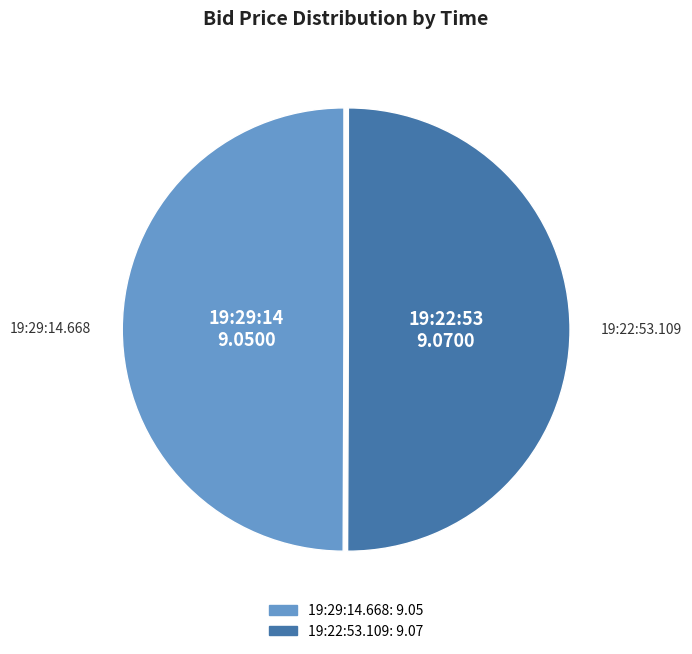

Combined, do 19:22:53.109 and 19:29:14.668 account for over 50%?

Yes